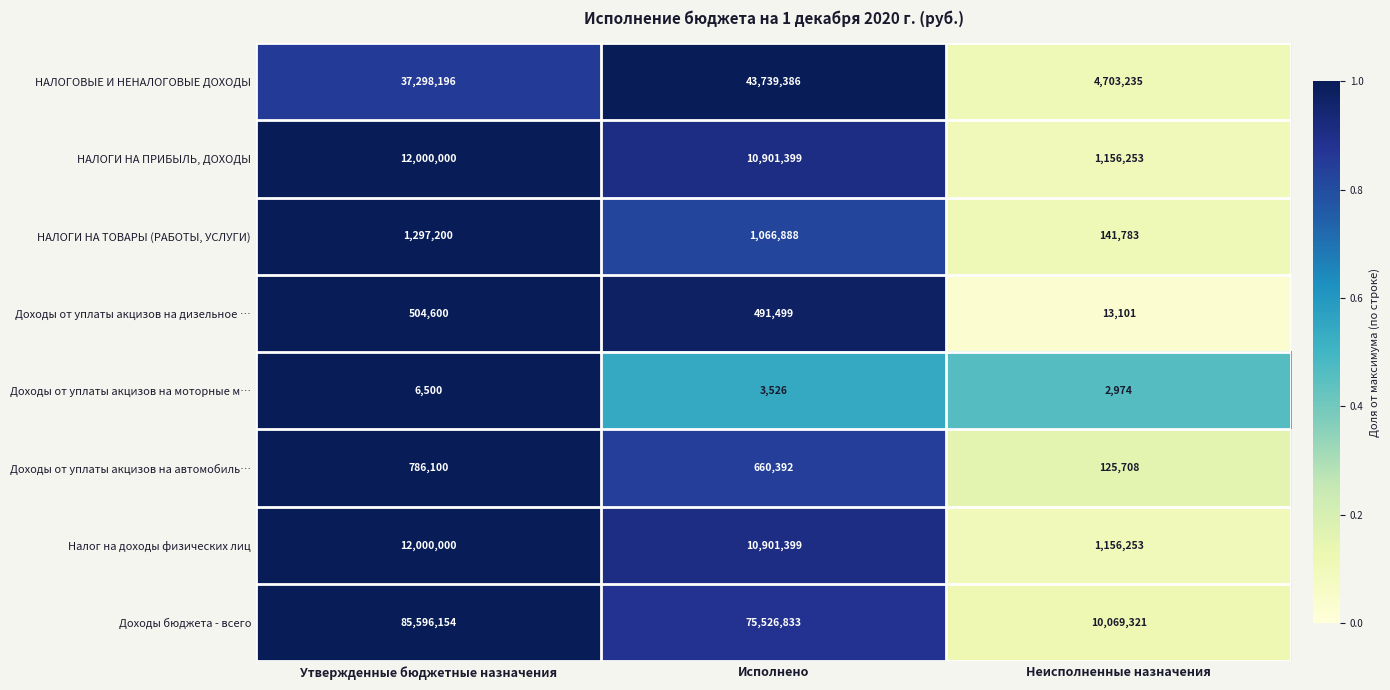

Reading left to right, what are all the values shown in this chart?

НАЛОГОВЫЕ И НЕНАЛОГОВЫЕ ДОХОДЫ: Утвержденные бюджетные назначения=37298196	Исполнено=43739386	Неисполненные назначения=4703235
НАЛОГИ НА ПРИБЫЛЬ, ДОХОДЫ: Утвержденные бюджетные назначения=12000000	Исполнено=10901399	Неисполненные назначения=1156253
НАЛОГИ НА ТОВАРЫ (РАБОТЫ, УСЛУГИ): Утвержденные бюджетные назначения=1297200	Исполнено=1066888	Неисполненные назначения=141783
Доходы от уплаты акцизов на дизельное …: Утвержденные бюджетные назначения=504600	Исполнено=491499	Неисполненные назначения=13101
Доходы от уплаты акцизов на моторные м…: Утвержденные бюджетные назначения=6500	Исполнено=3526	Неисполненные назначения=2974
Доходы от уплаты акцизов на автомобиль…: Утвержденные бюджетные назначения=786100	Исполнено=660392	Неисполненные назначения=125708
Налог на доходы физических лиц: Утвержденные бюджетные назначения=12000000	Исполнено=10901399	Неисполненные назначения=1156253
Доходы бюджета - всего: Утвержденные бюджетные назначения=85596154	Исполнено=75526833	Неисполненные назначения=10069321